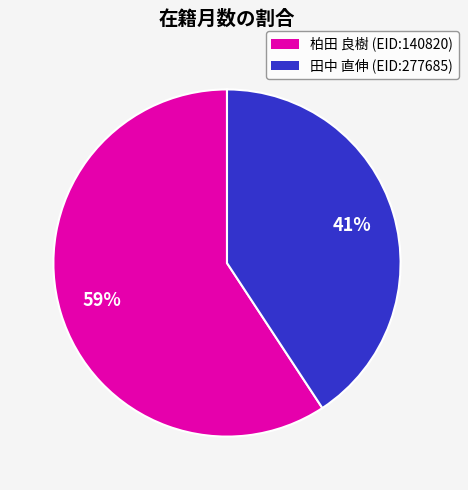

To the nearest percent, what is the combined percentage of 田中 直伸 (EID:277685) and 柏田 良樹 (EID:140820)?

100%